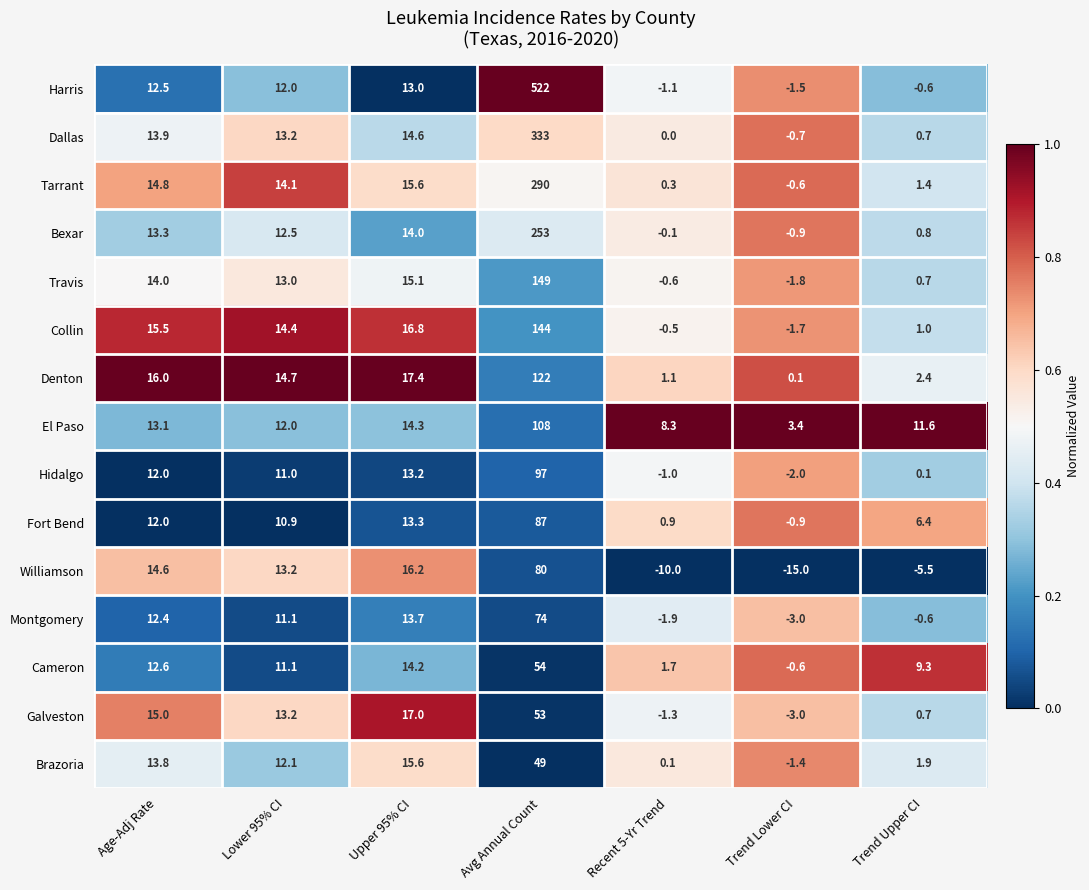

Rank the series by their maximum value, from highest to lowest.

Harris, Dallas, Tarrant, Bexar, Travis, Collin, Denton, El Paso, Hidalgo, Fort Bend, Williamson, Montgomery, Cameron, Galveston, Brazoria